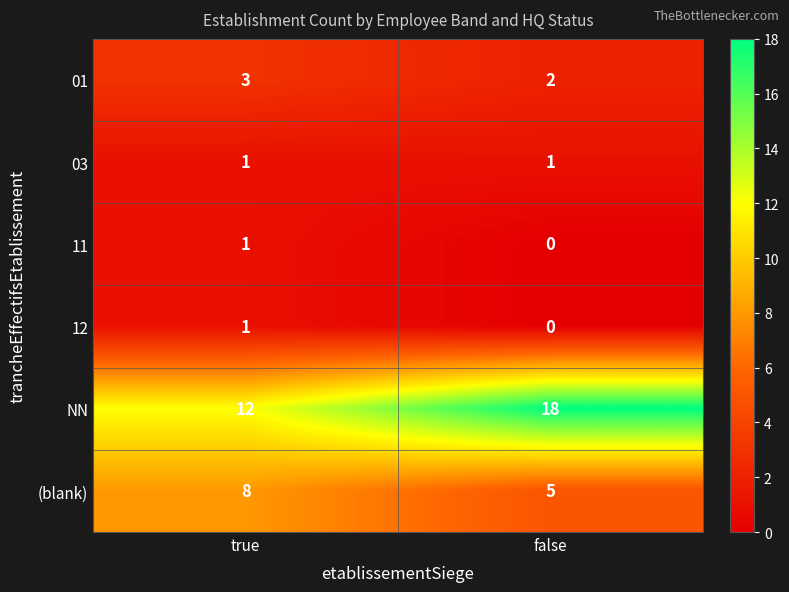

At how many categories does at least one series exceed 14?

1